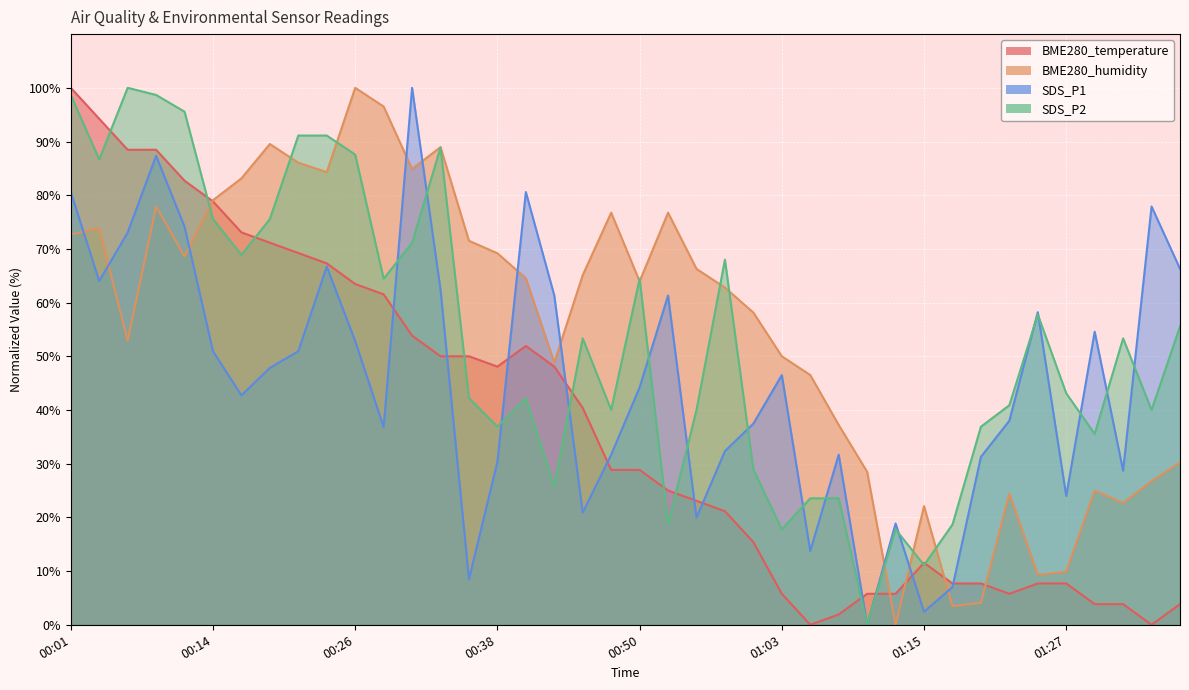

Does the chart display data point markers on the line(s)?

No